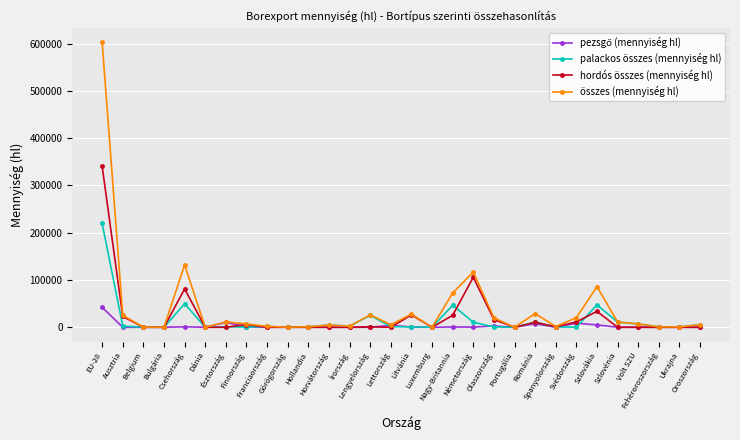

What is the highest value of the összes (mennyiség hl) series?

603172.3